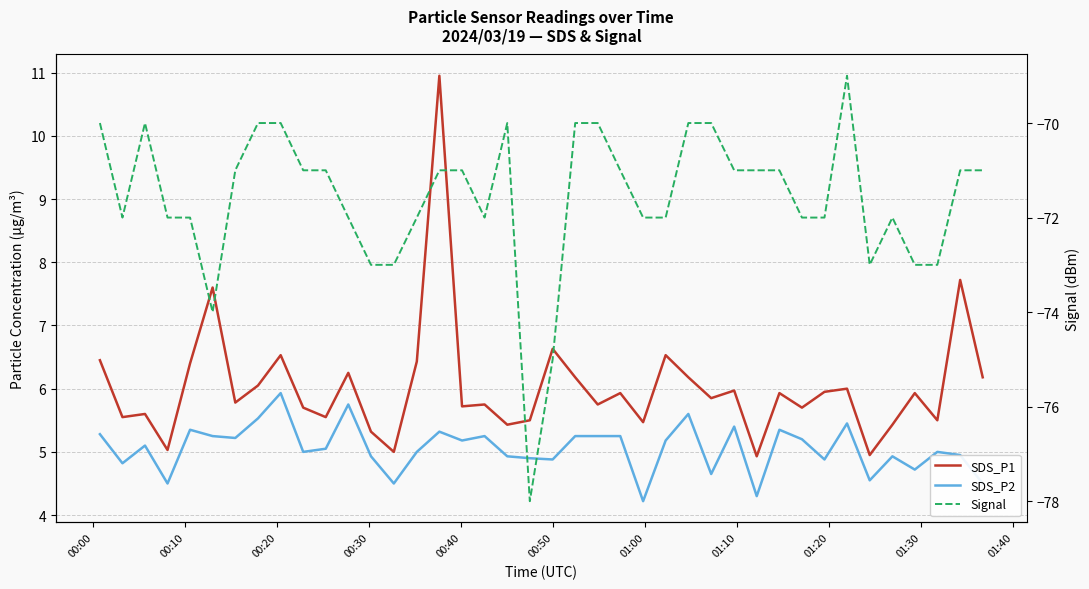

Is it true that Signal equals -22.9 at 34?

False